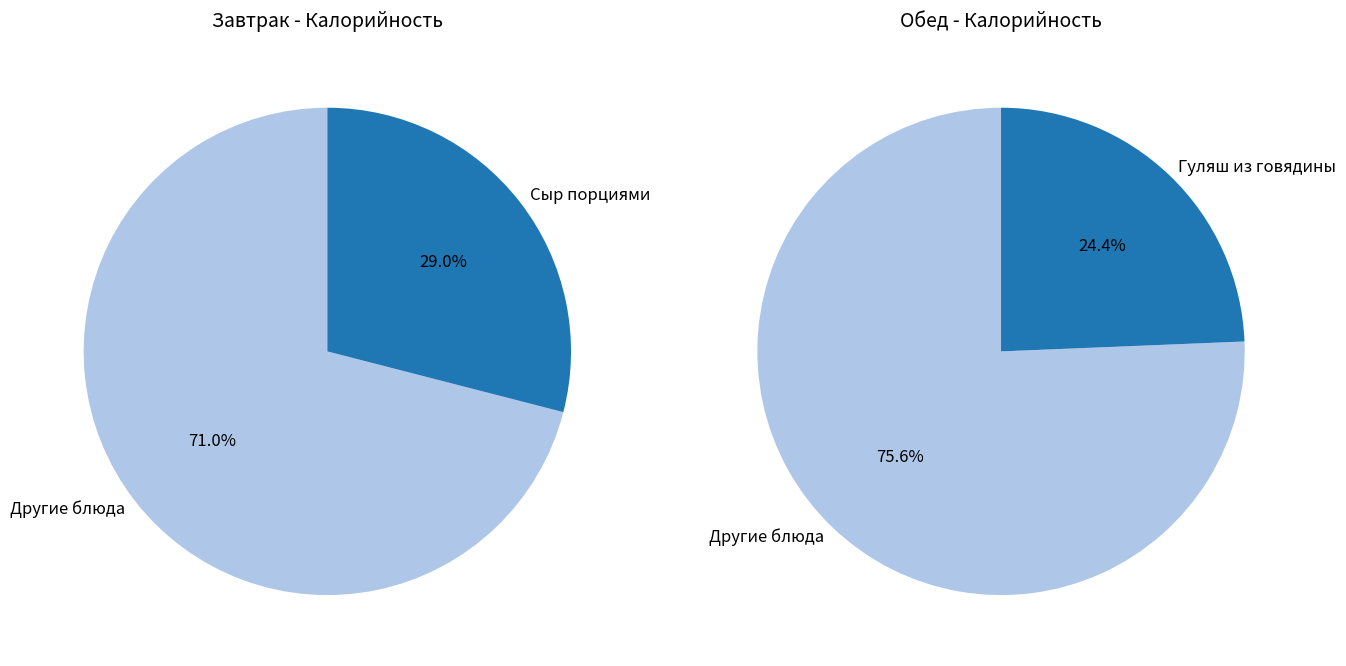

True or false: 1 accounts for 20% of the total.

False